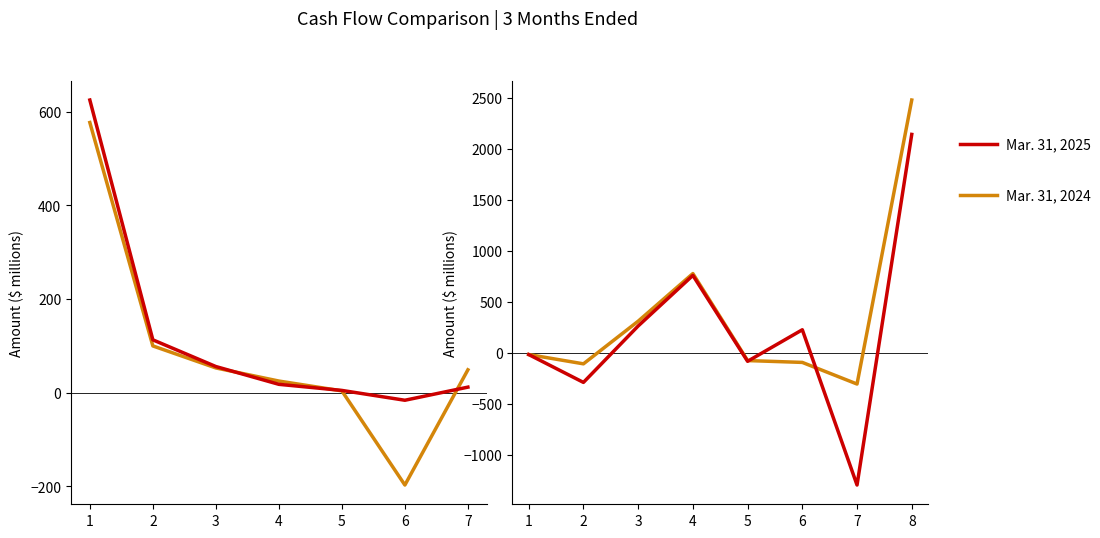

What is the sum of the Mar. 31, 2025 values at 5 and 2?

-377